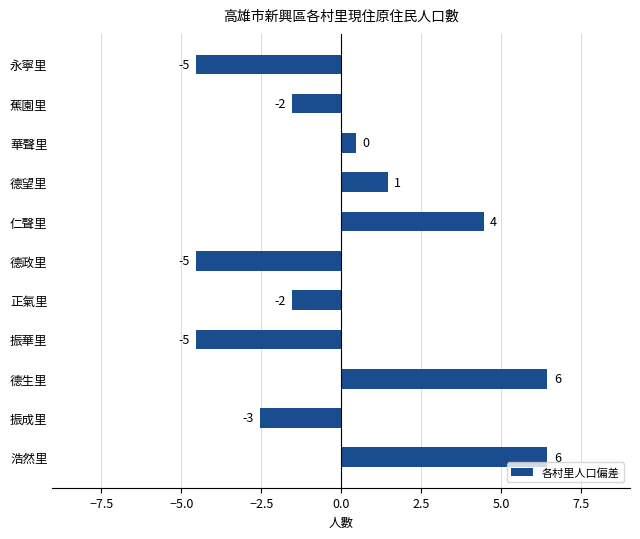

Are the bars horizontal?

Yes